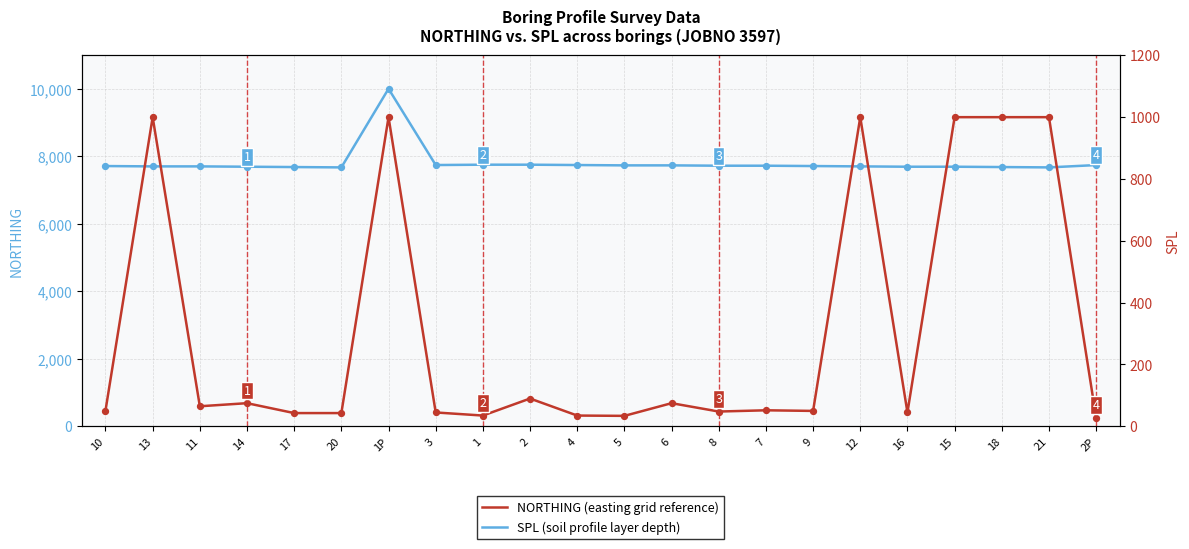

Is the value of SPL at 14 greater than the value of NORTHING at 14?

No